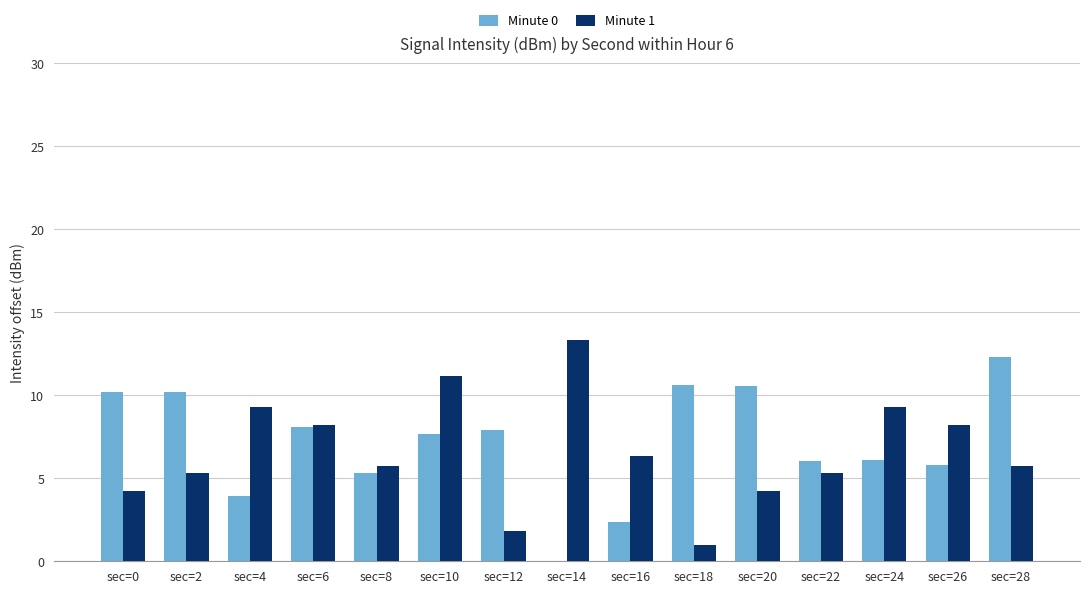

Which label corresponds to the largest value in the chart?

sec=14